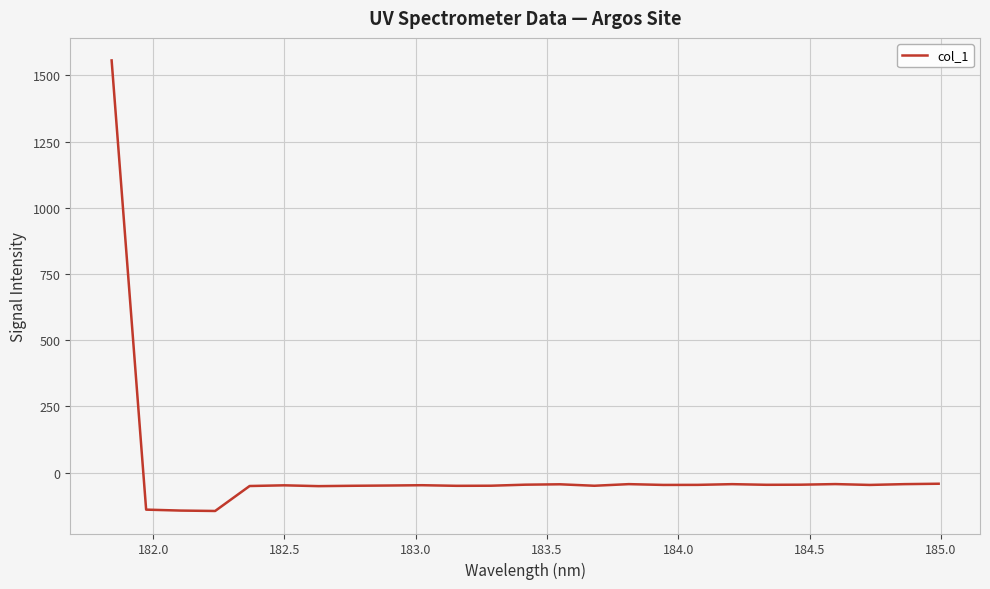

What is the difference between the maximum and minimum values?

1701.9